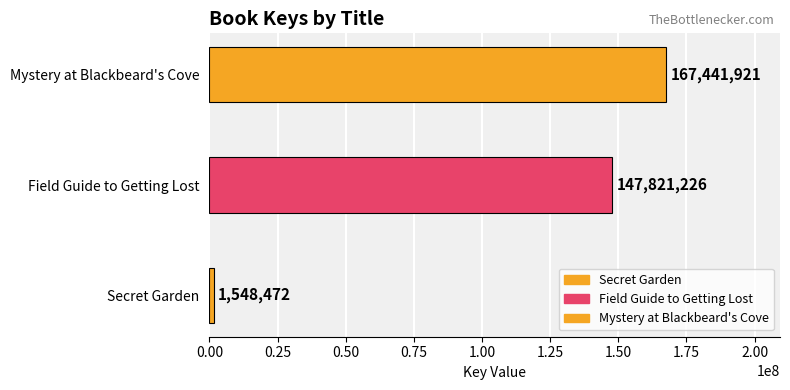

Which category has the highest value across all series?

Mystery at Blackbeard's Cove